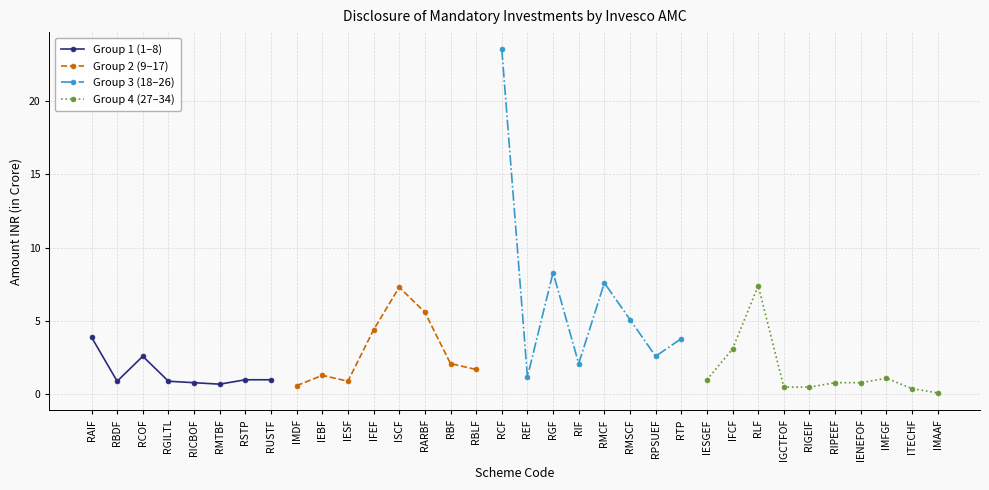

Is this an area chart (filled region under the line)?

No